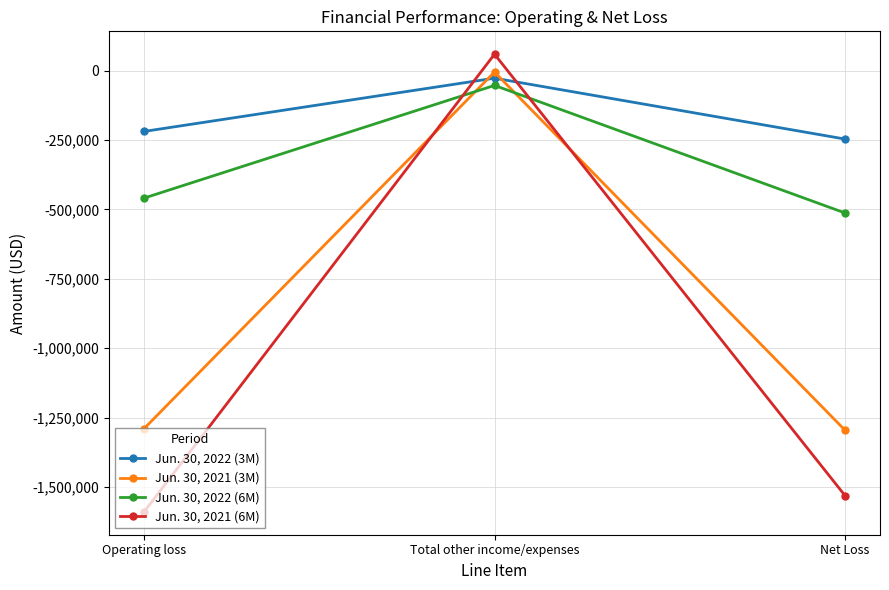

Which series has the largest range (max minus min)?

Jun. 30, 2021 (6M)